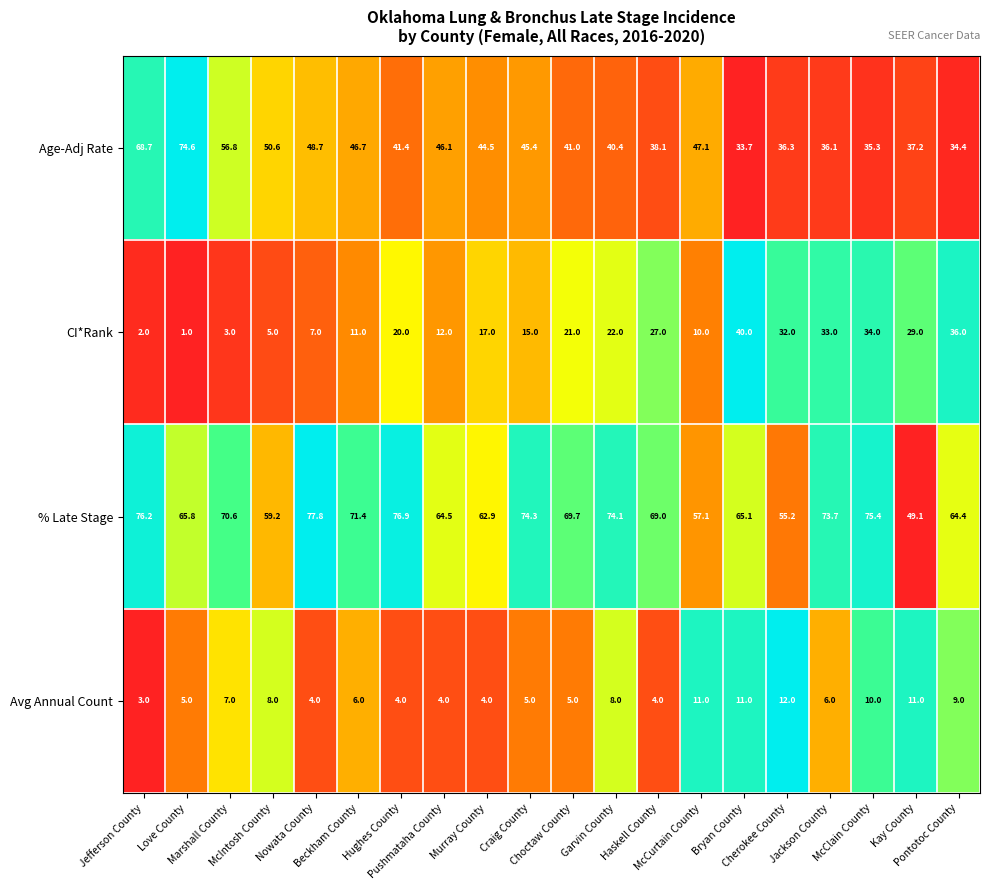

What is the smallest value displayed?

1.0